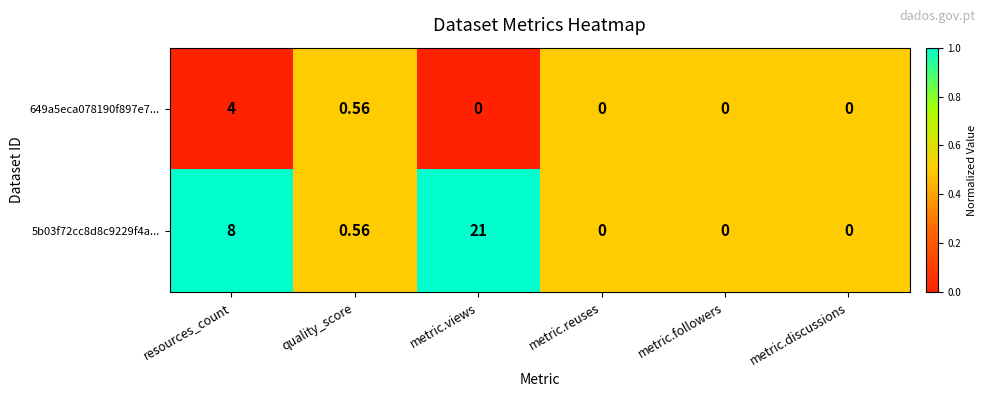

Which label corresponds to the largest value in the chart?

metric.views